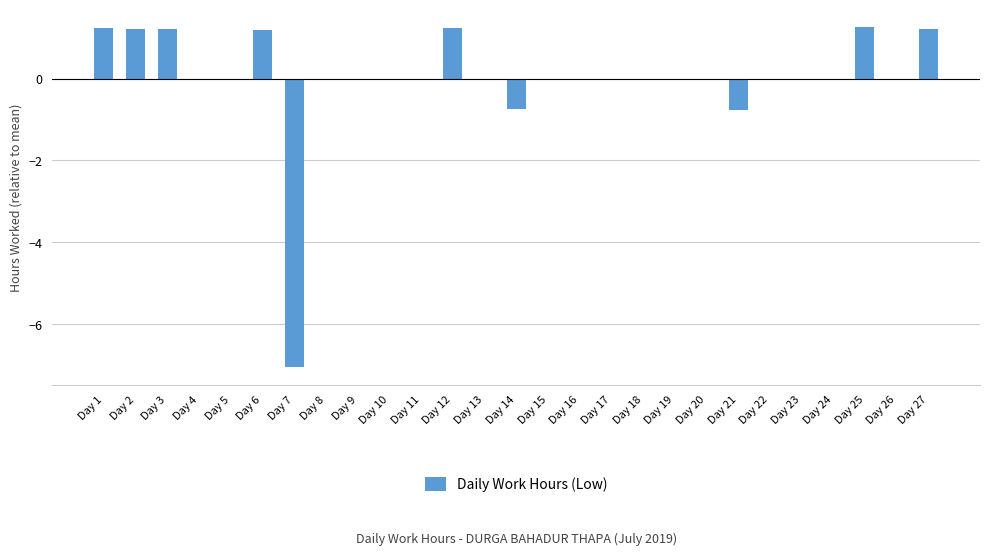

What is the greatest value displayed?

1.3